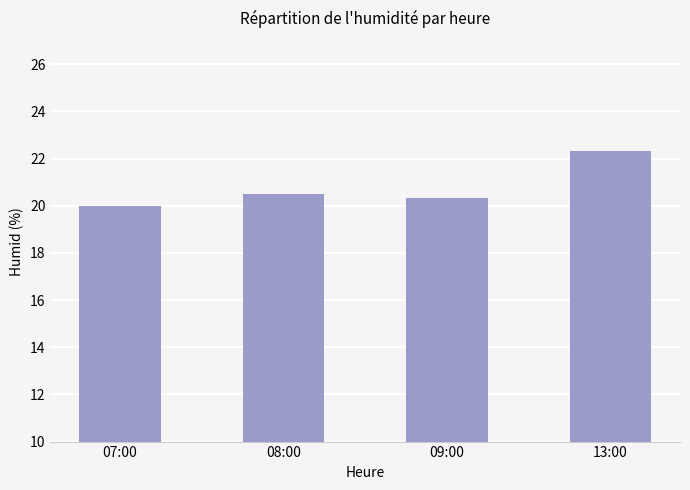

Rank the categories by value from highest to lowest.

13:00, 08:00, 09:00, 07:00